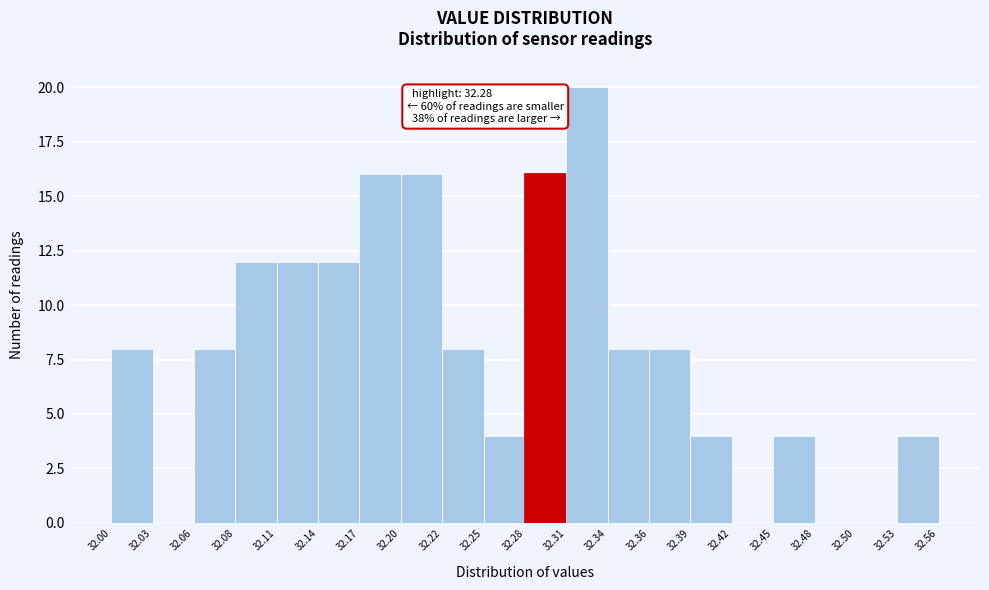

Which range on the x-axis has the tallest bar?

32.31 to 32.34